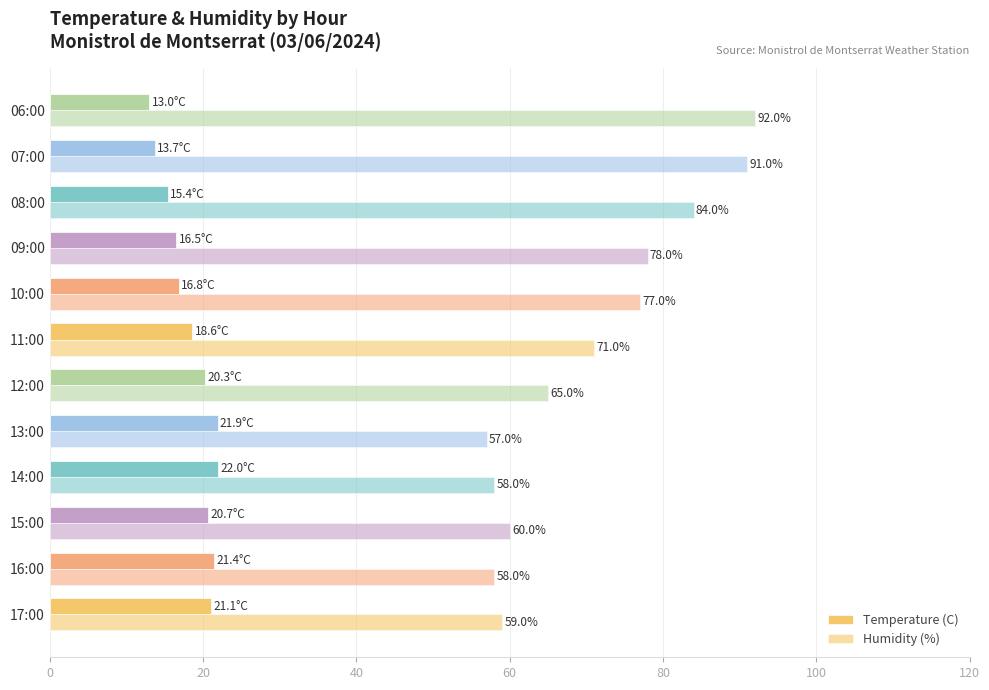

List the series in order of their peak value, lowest first.

Temperature (C), Humidity (%)